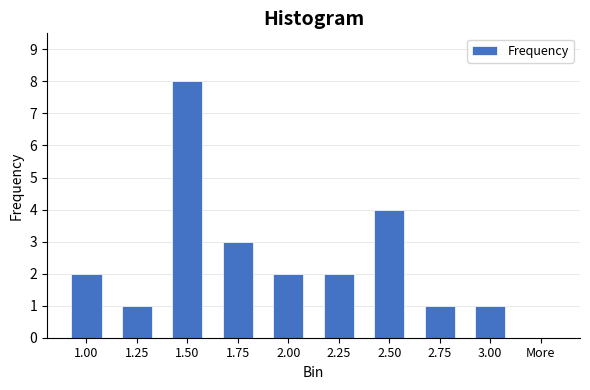

Reading left to right, extract all data points from this chart.

1.00=2	1.25=1	1.50=8	1.75=3	2.00=2	2.25=2	2.50=4	2.75=1	3.00=1	More=0